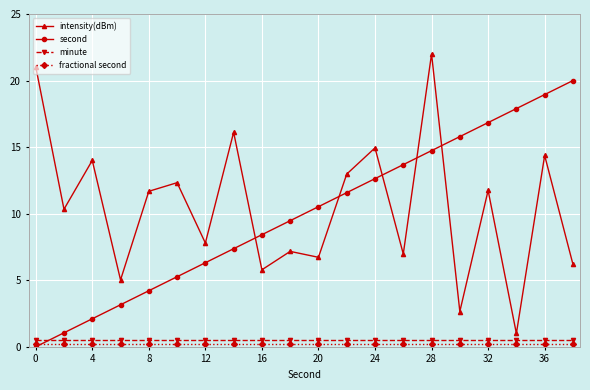

True or false: intensity(dBm) and minute cross at least once.

False